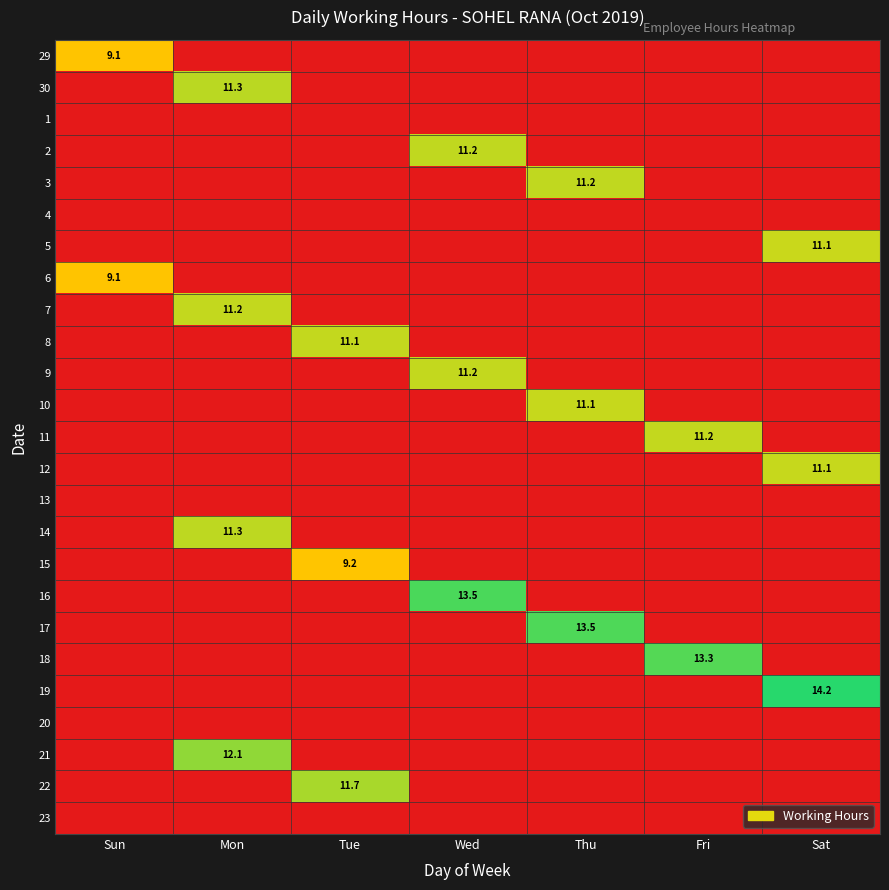

Count the number of data series in this chart.

25